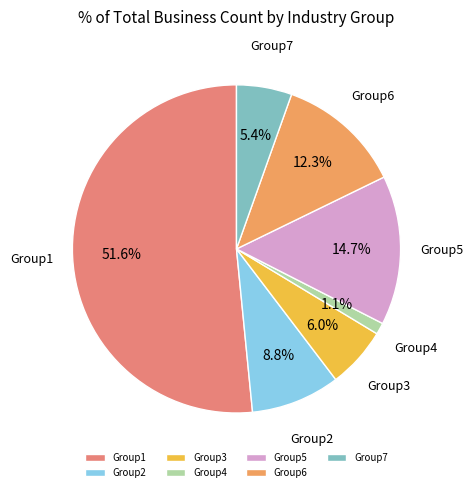

What is the total percentage of Group6 and Group2?

21.1%